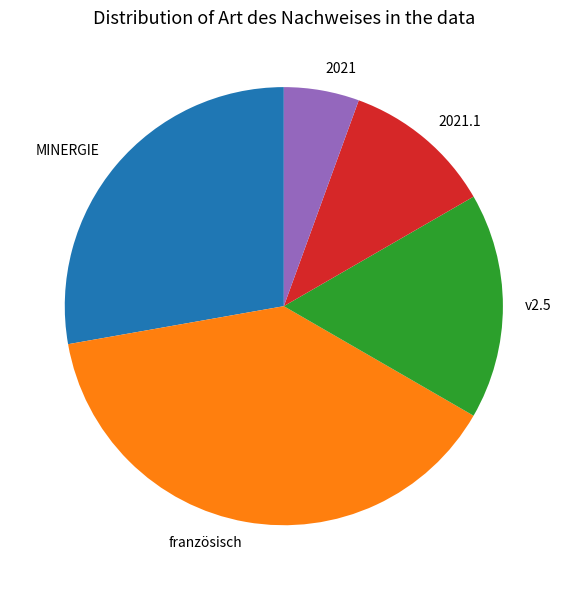

Which has a higher value, v2.5 or französisch?

französisch